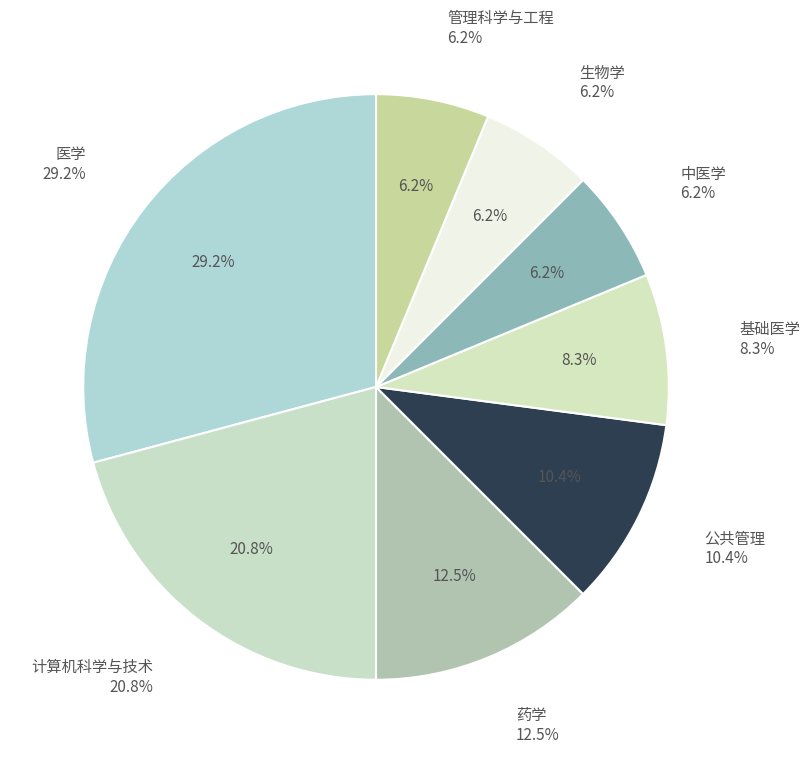

Which category has the biggest portion of the pie?

医学